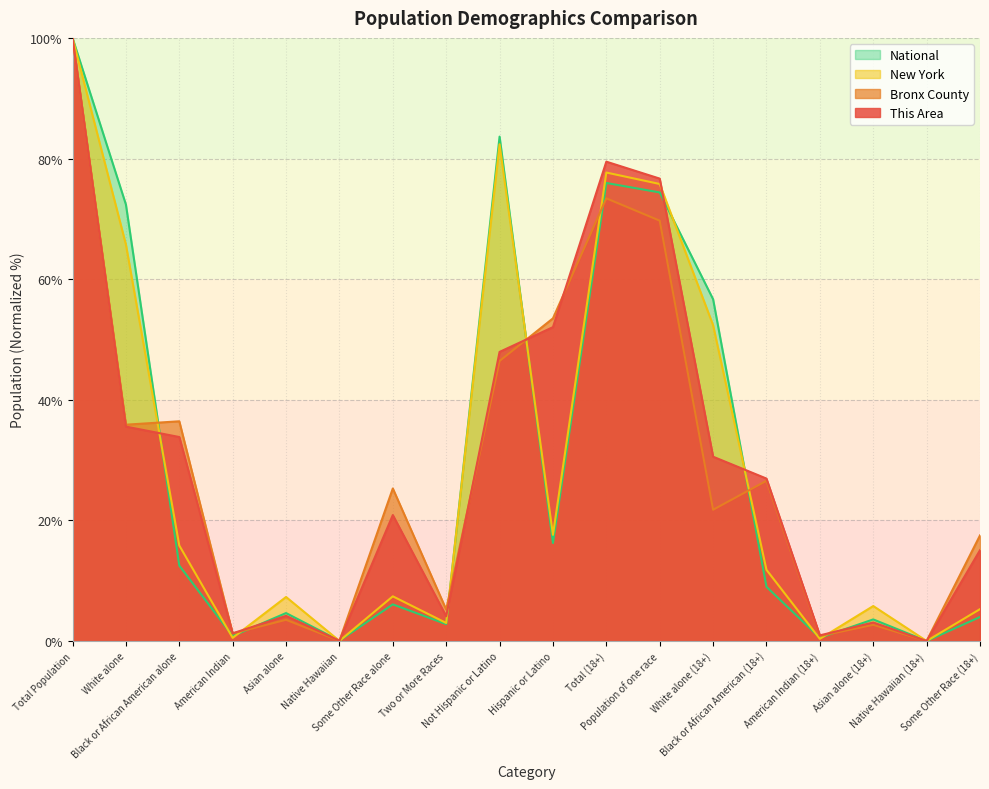

At which category is the sum across all series the highest?

Total Population